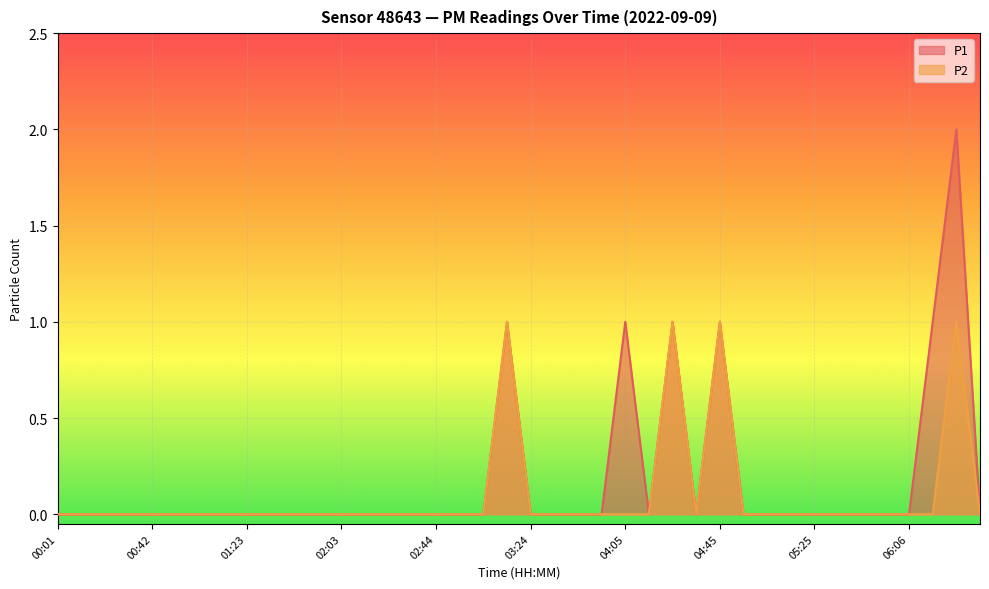

Reading left to right, transcribe all the data shown in this chart.

P1: 0	0	0	0	0	0	0	0	0	0	0	0	0	0	0	0	0	0	0	1	0	0	0	0	1	0	1	0	1	0	0	0	0	0	0	0	0	1	2	0
P2: 0	0	0	0	0	0	0	0	0	0	0	0	0	0	0	0	0	0	0	1	0	0	0	0	0	0	1	0	1	0	0	0	0	0	0	0	0	0	1	0